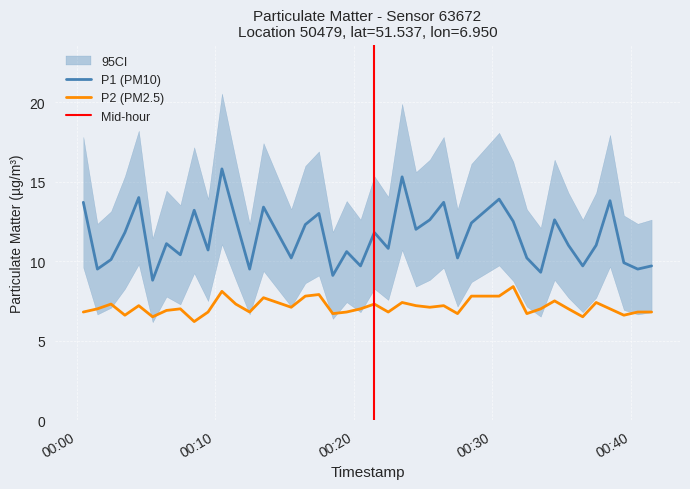

Which series has the largest total across all categories?

P1